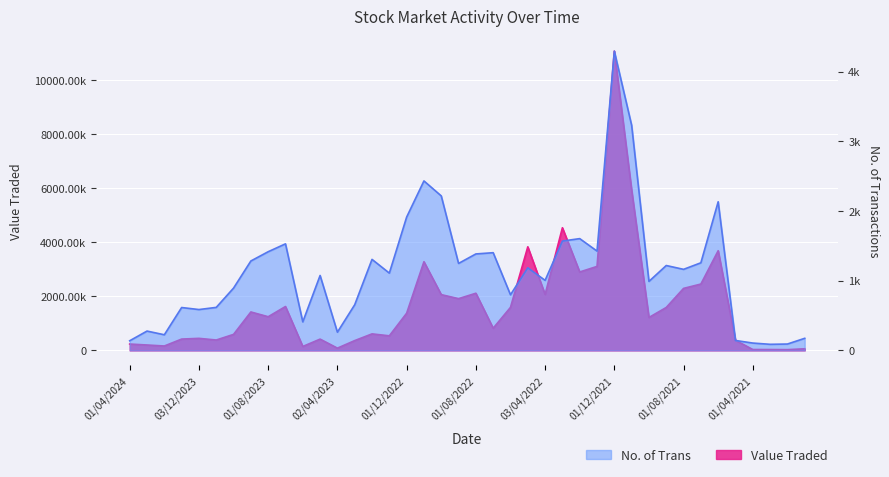

At how many categories does at least one series exceed 10197510?

1